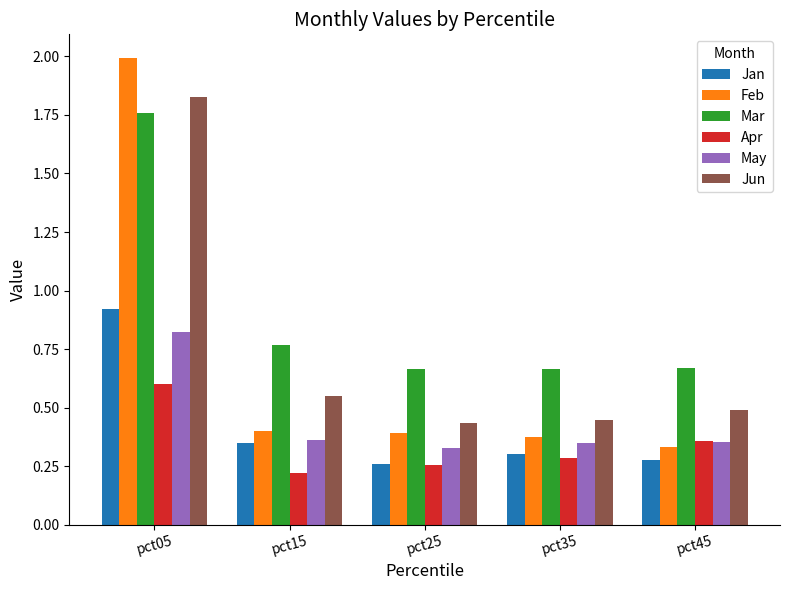

Which category has the lowest value in the Apr series?

pct15